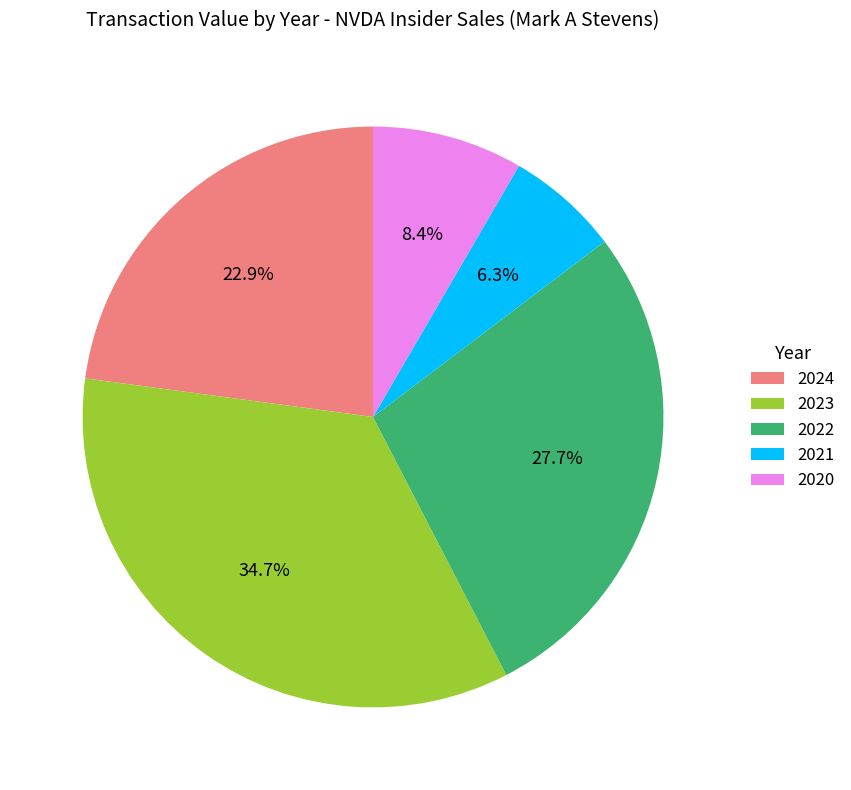

How many slices are in this pie chart?

5